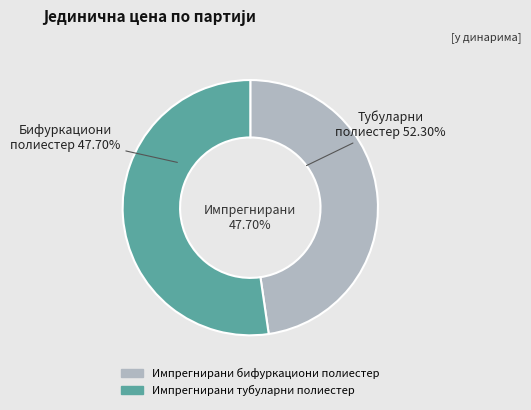

Count the number of slices in the pie.

2